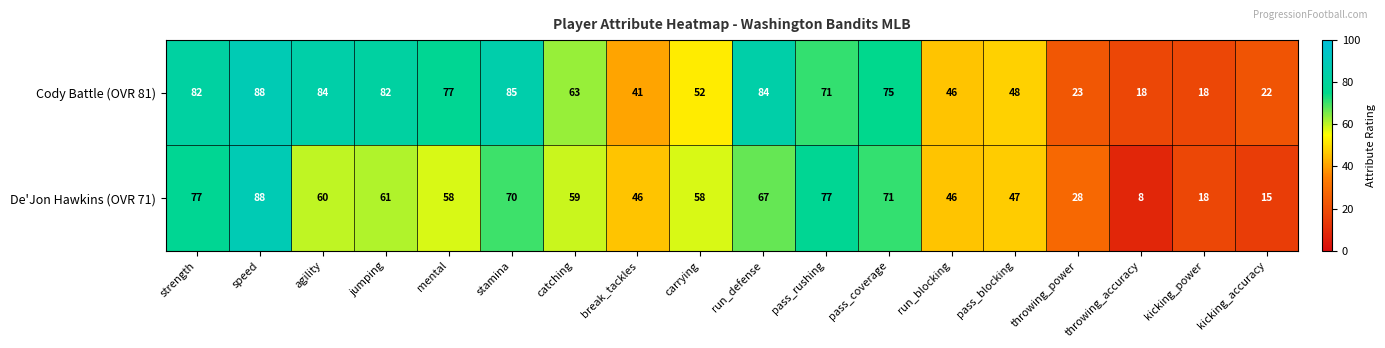

Which series changed the most between stamina and carrying?

Cody Battle (OVR 81)